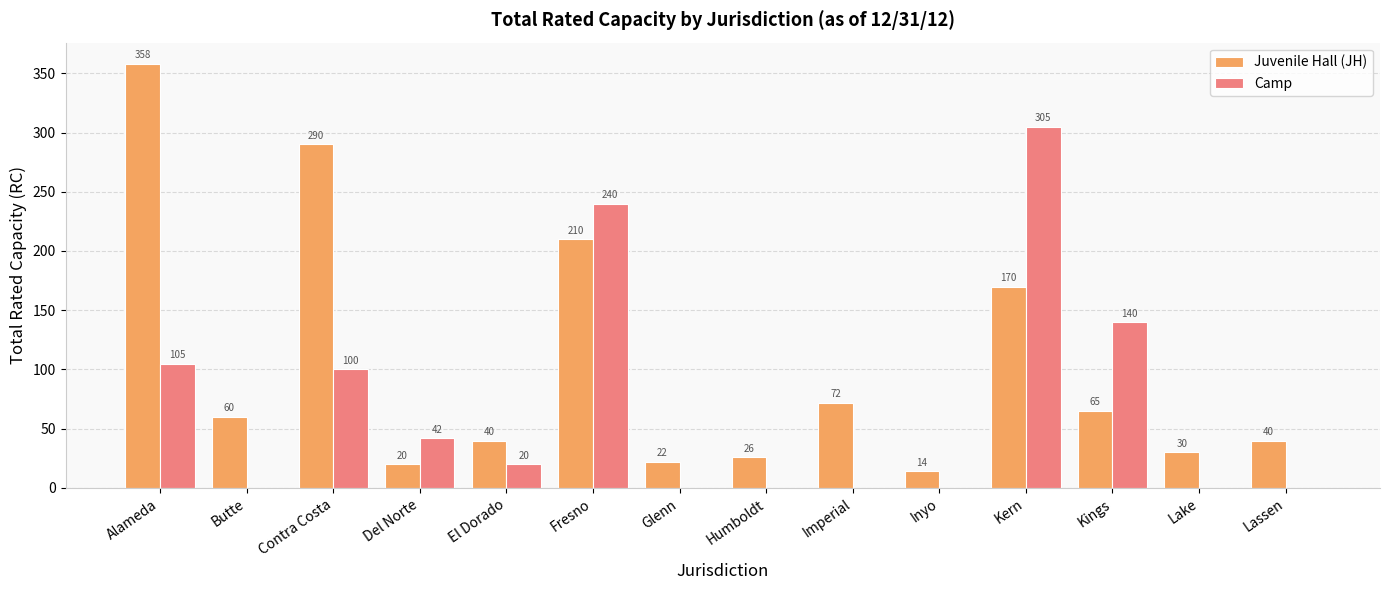

At which category is the sum across all series the highest?

Kern